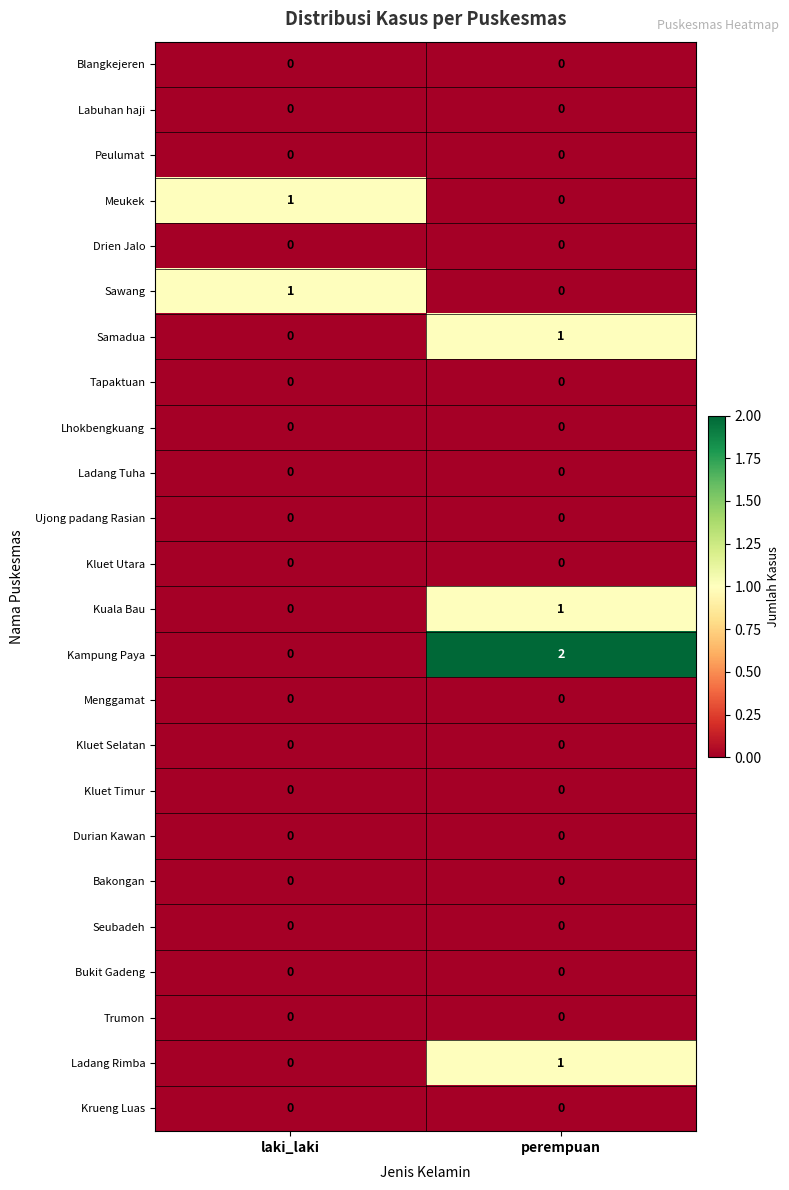

At which category does the chart reach its peak across all series?

perempuan